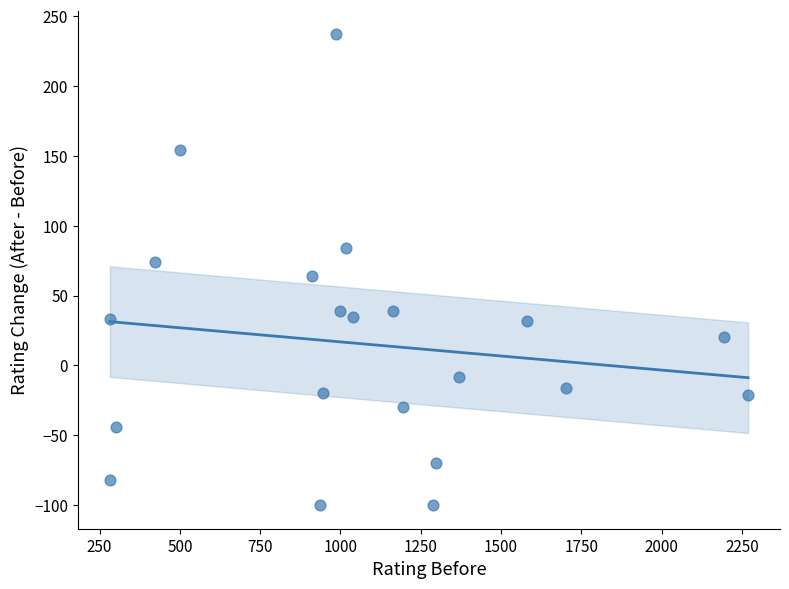

What is the range of Y values (max minus min)?

337